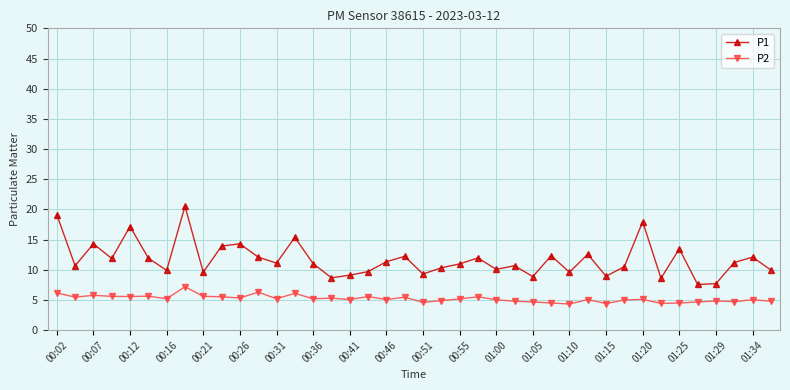

List the series in order of their peak value, lowest first.

P2, P1